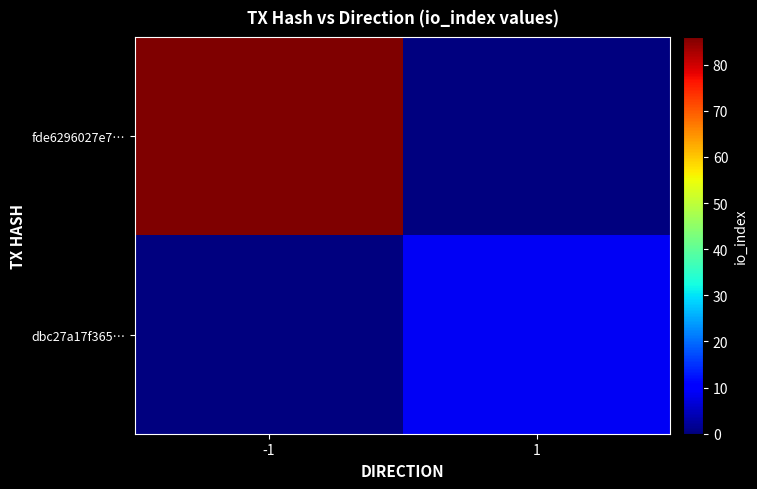

Reading left to right, what are all the values shown in this chart?

fde6296027e7…: -1=86	1=0
dbc27a17f365…: -1=0	1=9